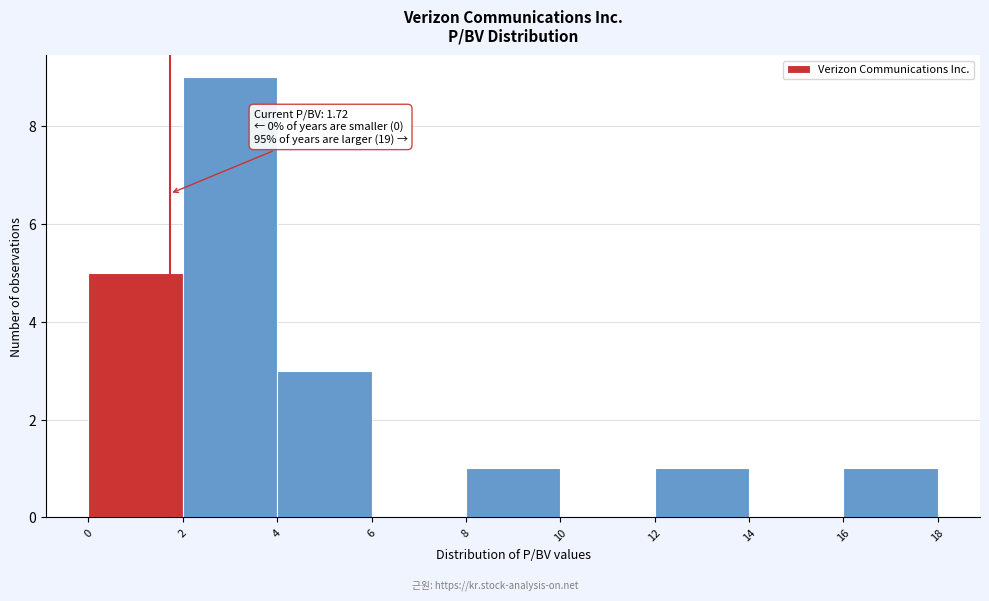

Over which range of the x-axis is the bar tallest?

2 to 4